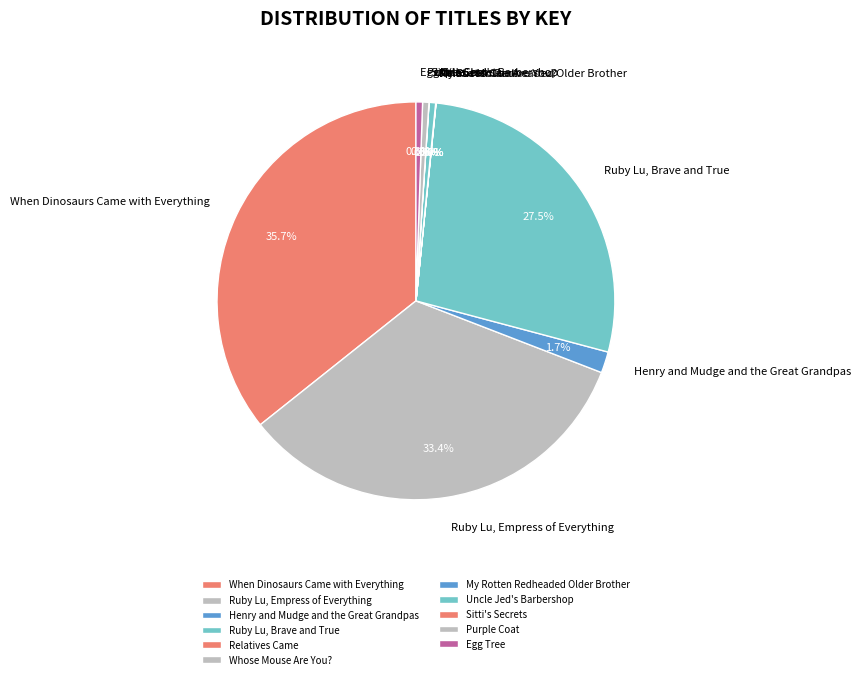

To the nearest percent, what is the average slice percentage?

9%